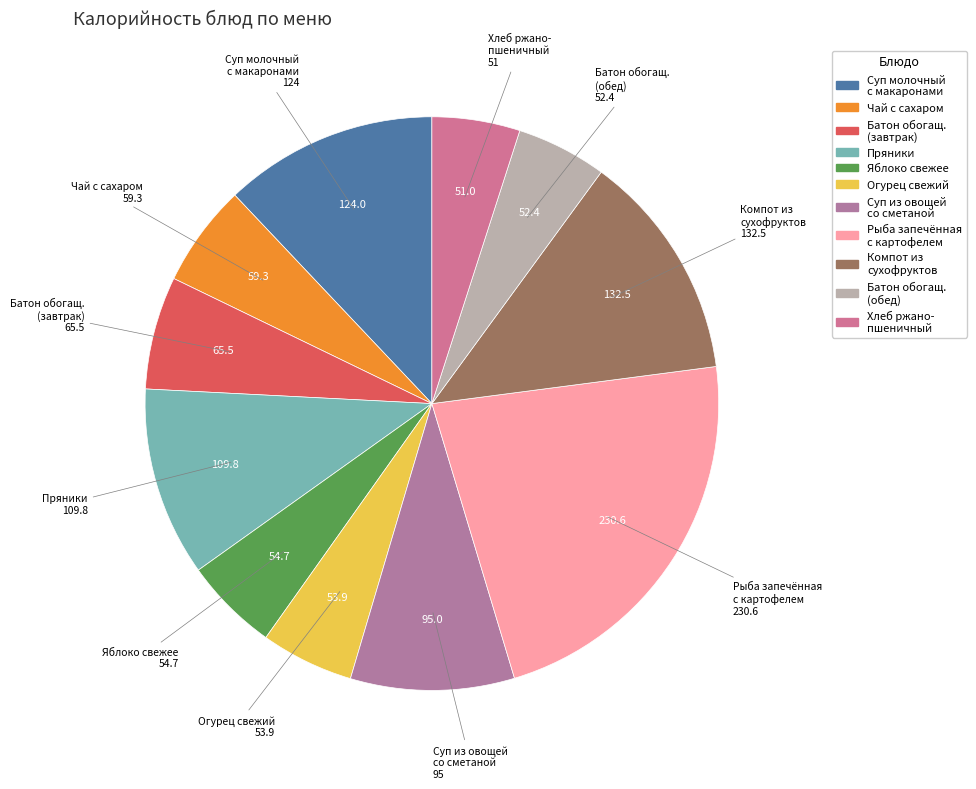

Is there any slice that represents more than half of the pie?

No